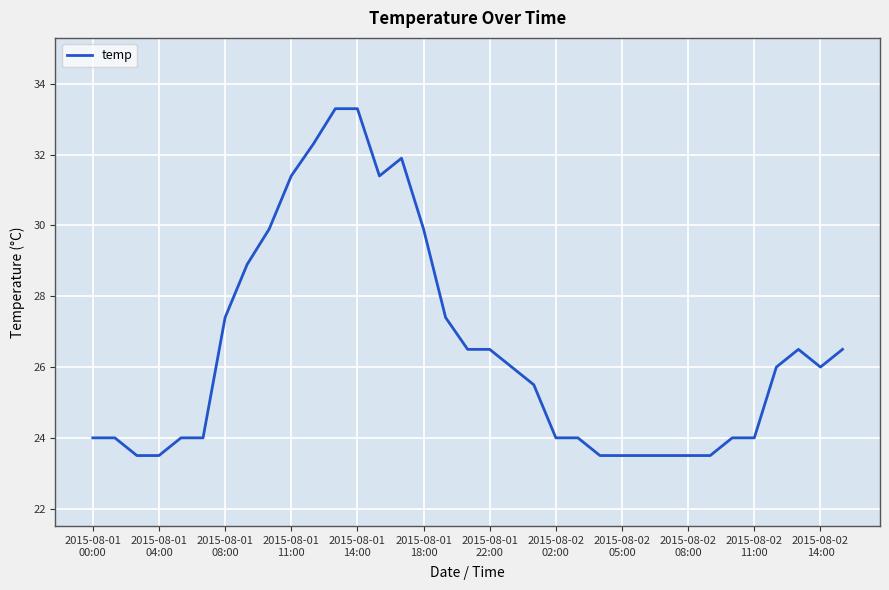

What is the minimum value shown in the chart?

23.5